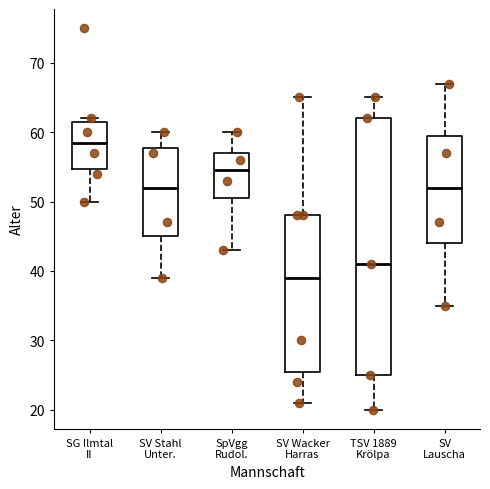

Reading left to right, read every box against the y-axis: the position of its median line, the range the box covers, and the ends of its whiskers. The values are not printed on the chart, so give them approximately, as read against the axis.

SG Ilmtal II: median 59, box 55 to 62, whiskers 50 to 62 (just above the box's upper edge)
SV Stahl Unter.: median 52, box 45 to 58, whiskers 39 to 60
SpVgg Rudol.: median 55, box 51 to 57, whiskers 43 to 60
SV Wacker Harras: median 39, box 26 to 48, whiskers 21 to 65
TSV 1889 Krölpa: median 41, box 25 to 62, whiskers 20 to 65
SV Lauscha: median 52, box 44 to 60, whiskers 35 to 67